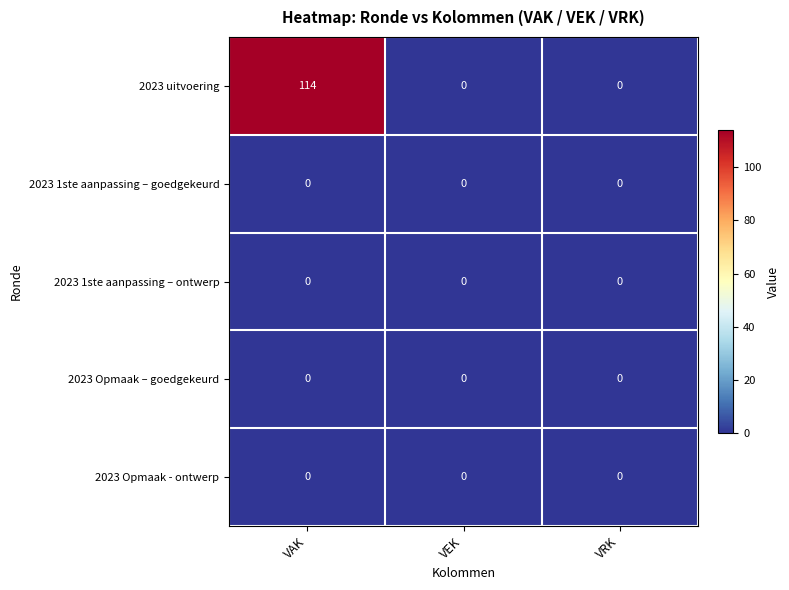

At which category is the sum across all series the highest?

VAK